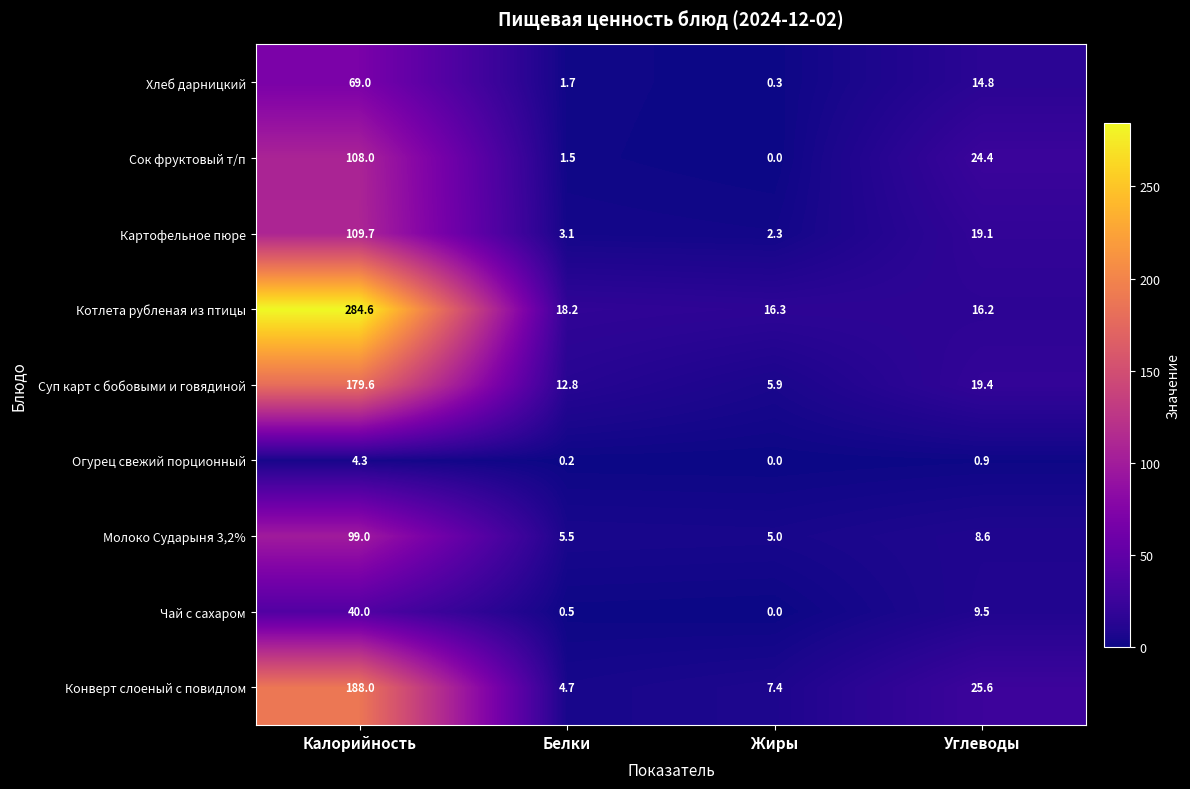

What is the average value of the Молоко Сударыня 3,2% series?

29.5